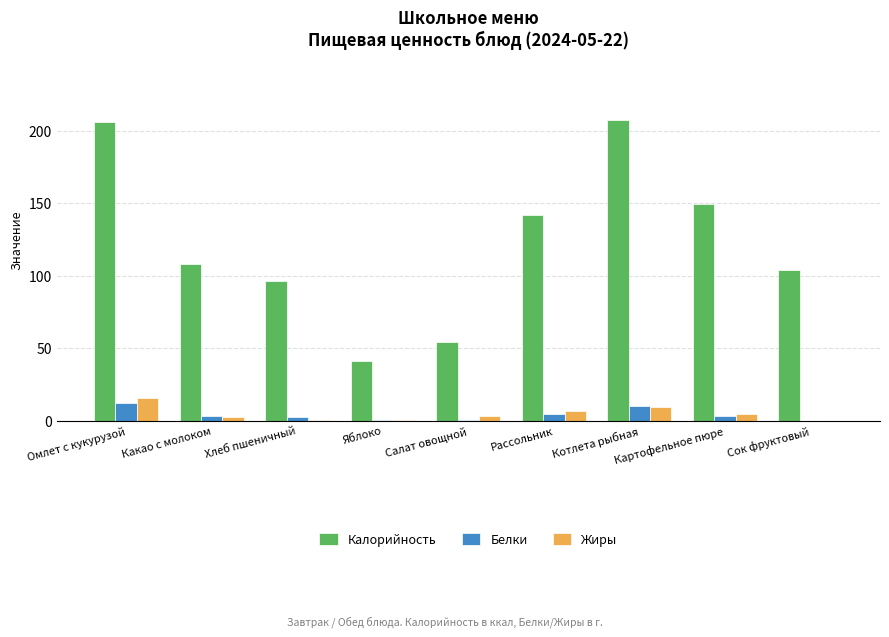

What is the highest value of the Жиры series?

15.5